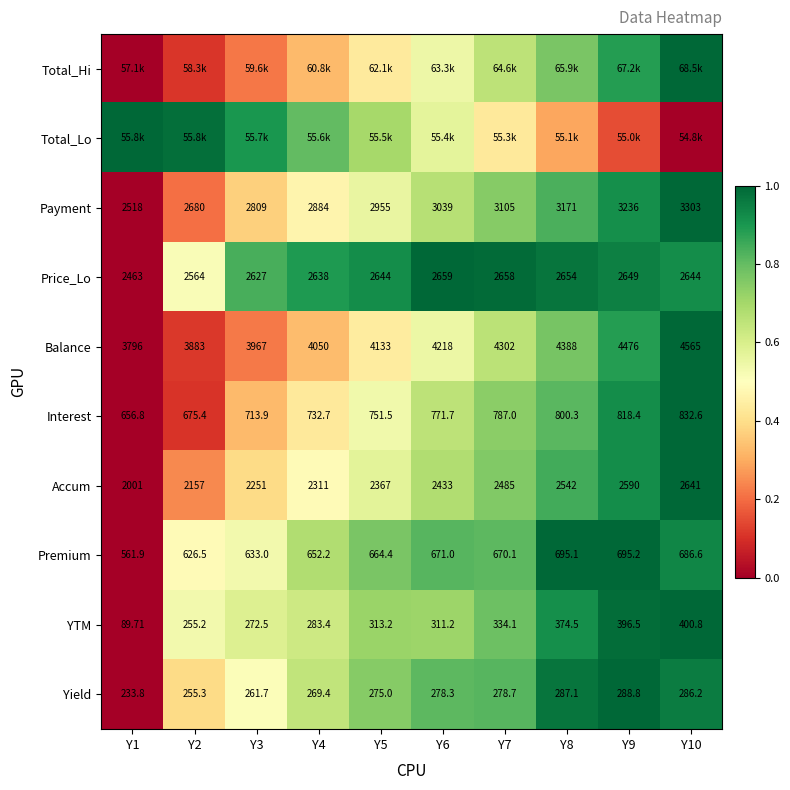

Is the value of YTM at Y6 greater than the value of Payment at Y10?

No